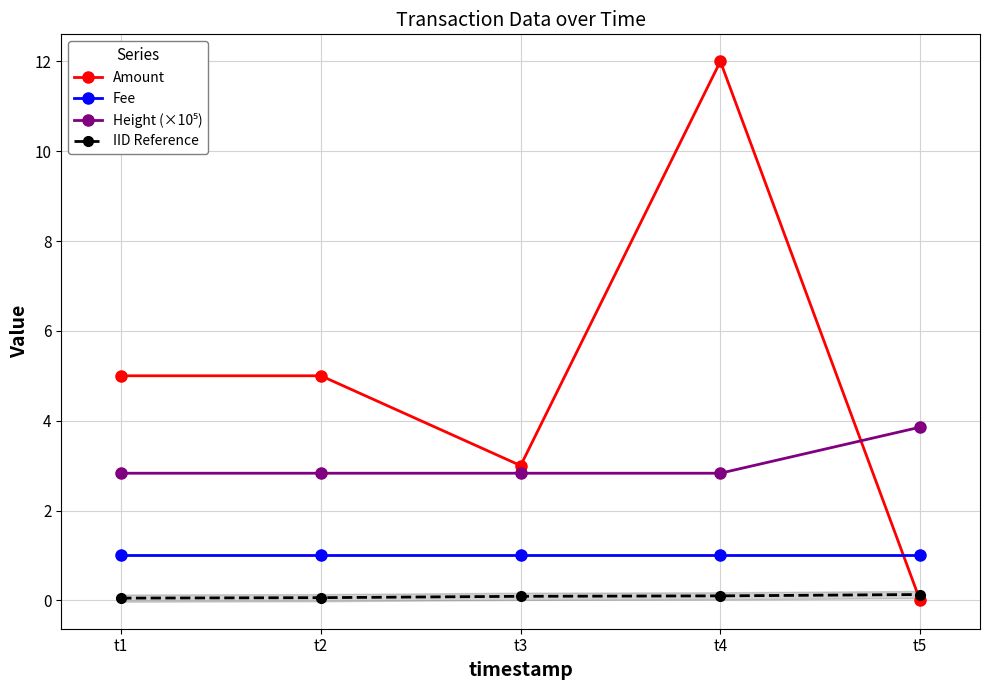

True or false: IID Reference and Fee cross at least once.

False